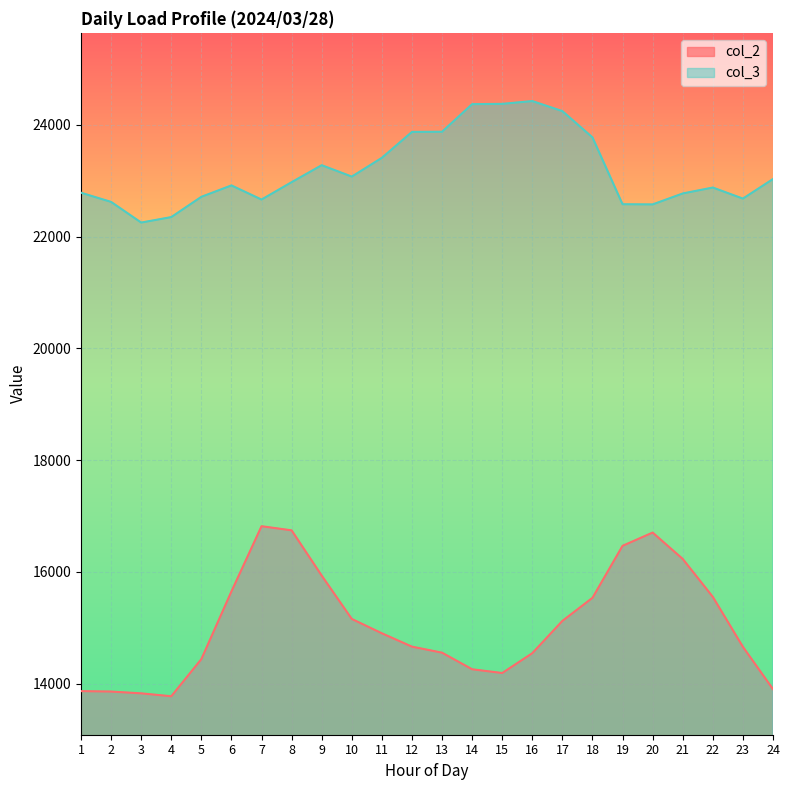

What is the value of the col_2 point at the 18th from the left?

15535